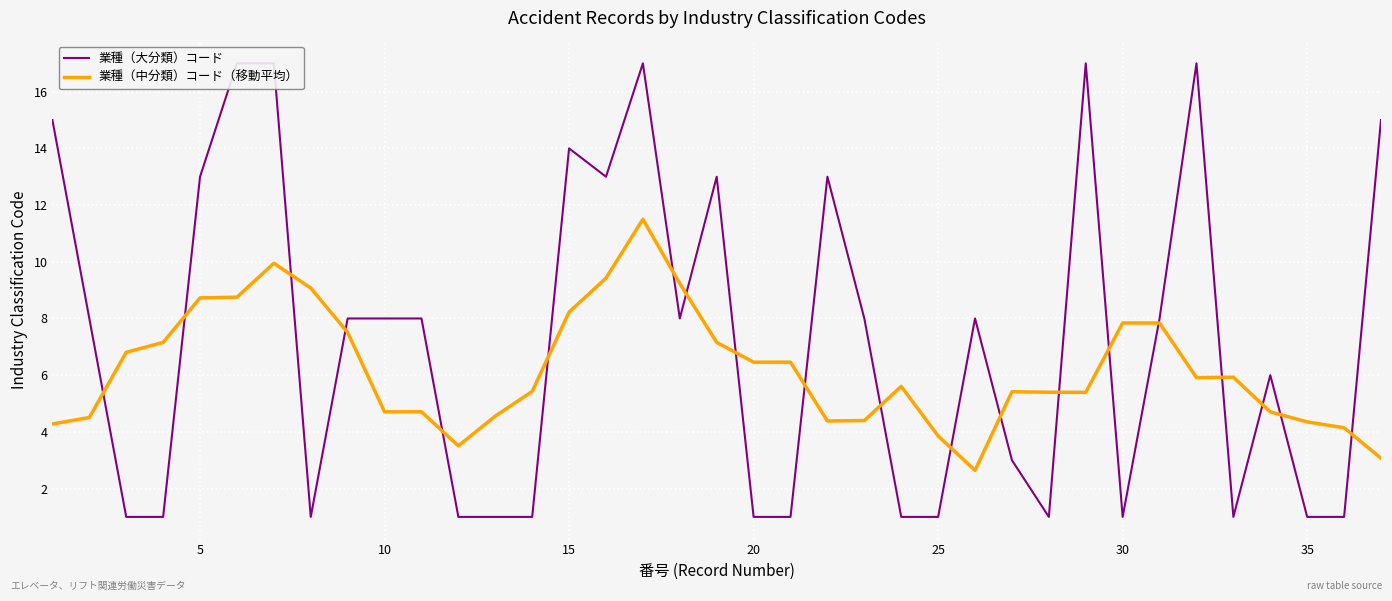

The 業種（中分類）コード（移動平均） series shows 4.7 at 10. True or false?

True